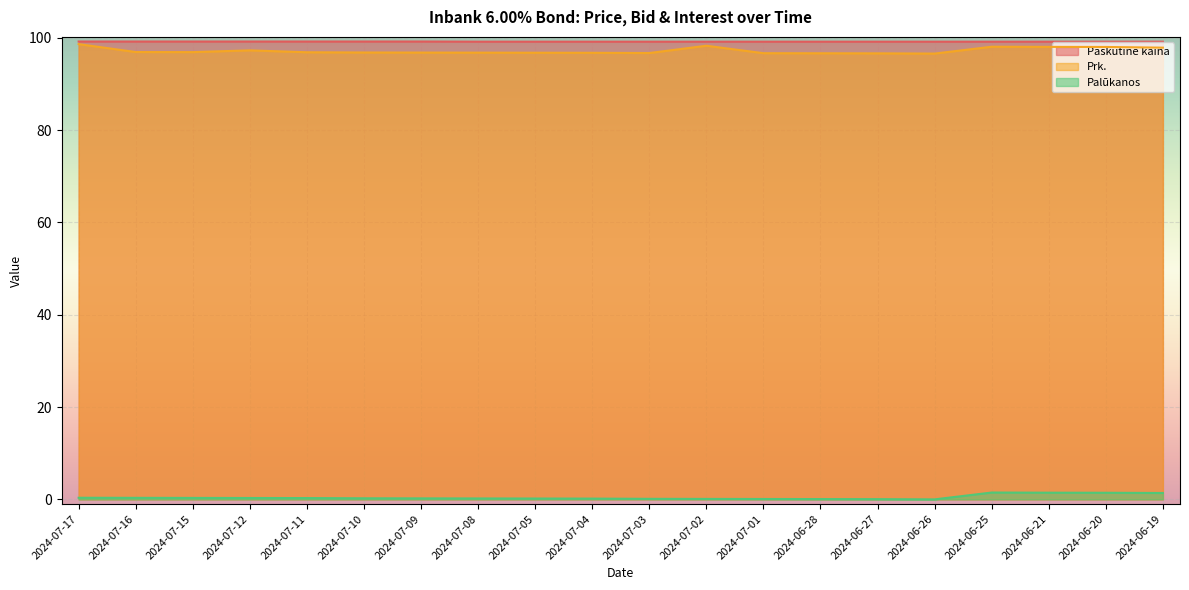

At which category is the sum across all series the highest?

2024-06-25